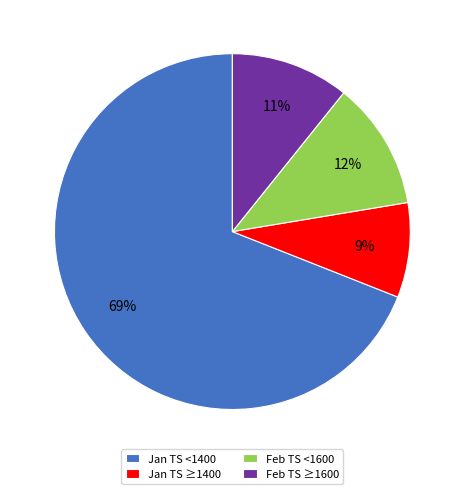

What is the smallest slice in the pie chart?

Jan TS ≥1400